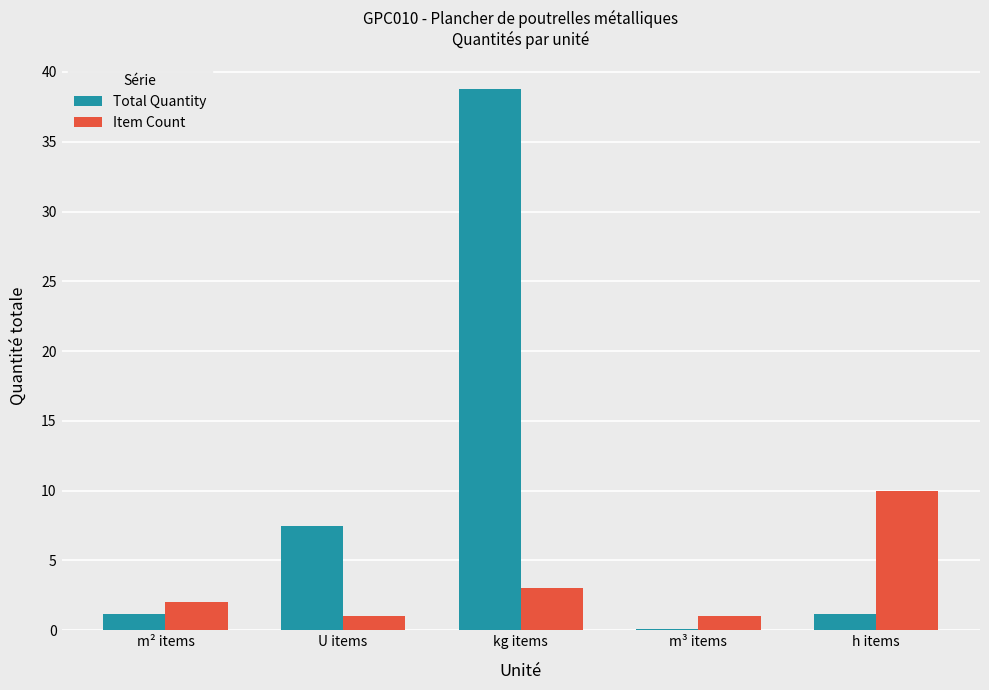

At which label is Total Quantity closest to 19?

U items